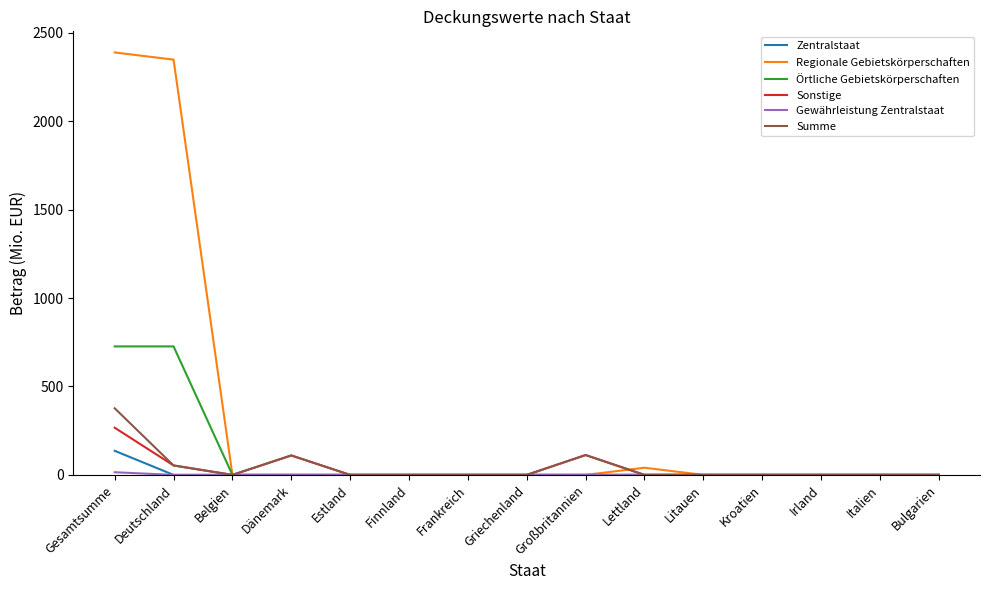

What is the spread (max minus min) of values at Großbritannien?

112.3